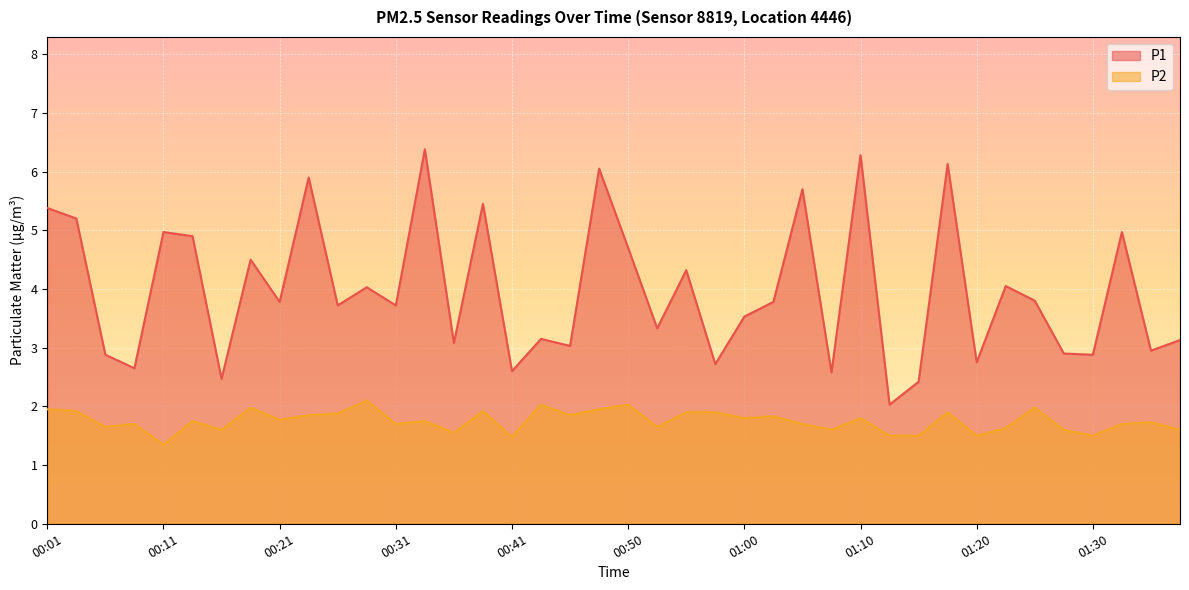

Which series changed the most between 00:23 and 00:38?

P1